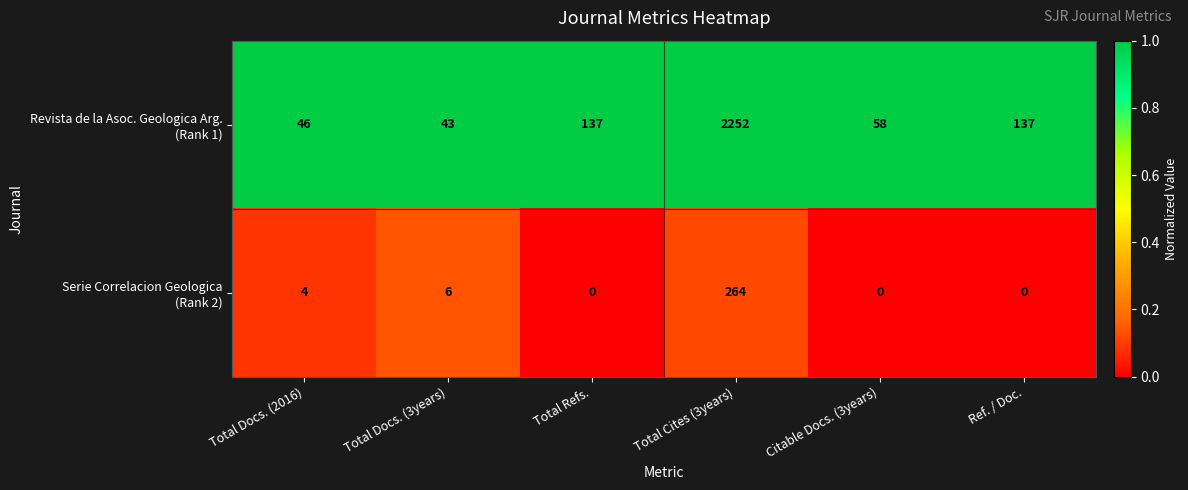

Which category has the highest value across all series?

Total Cites (3years)